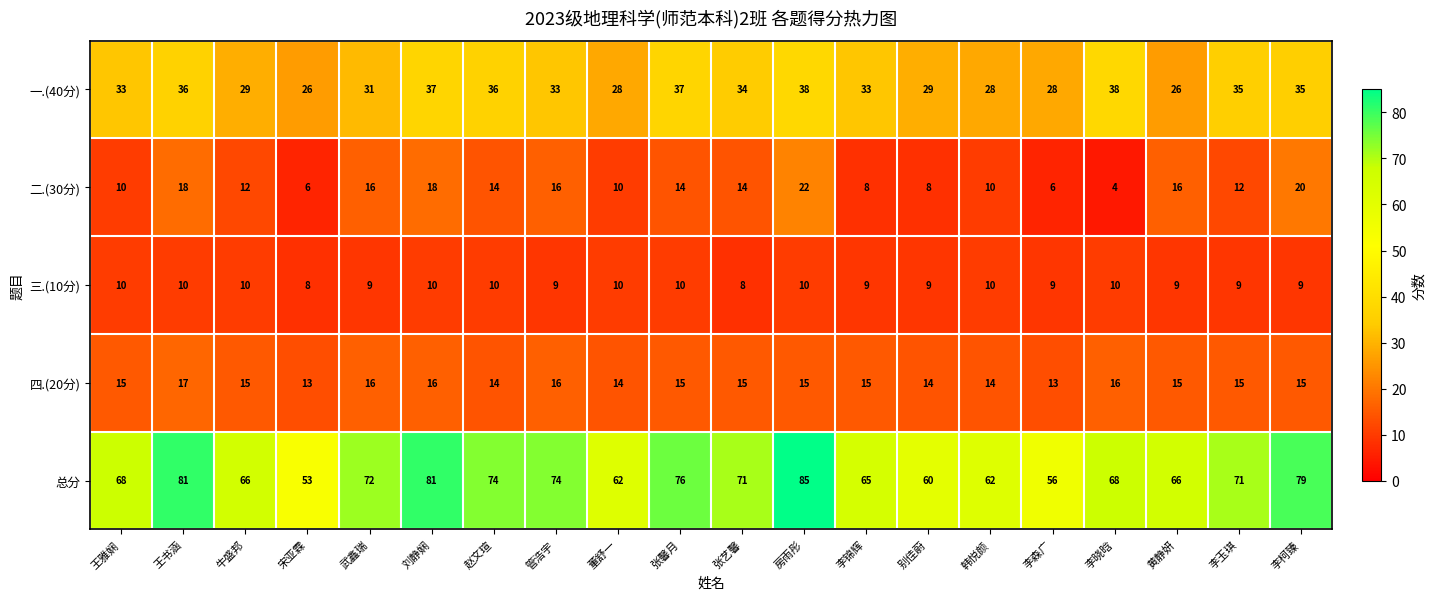

The 总分 series shows 30 at 张馨月. True or false?

False